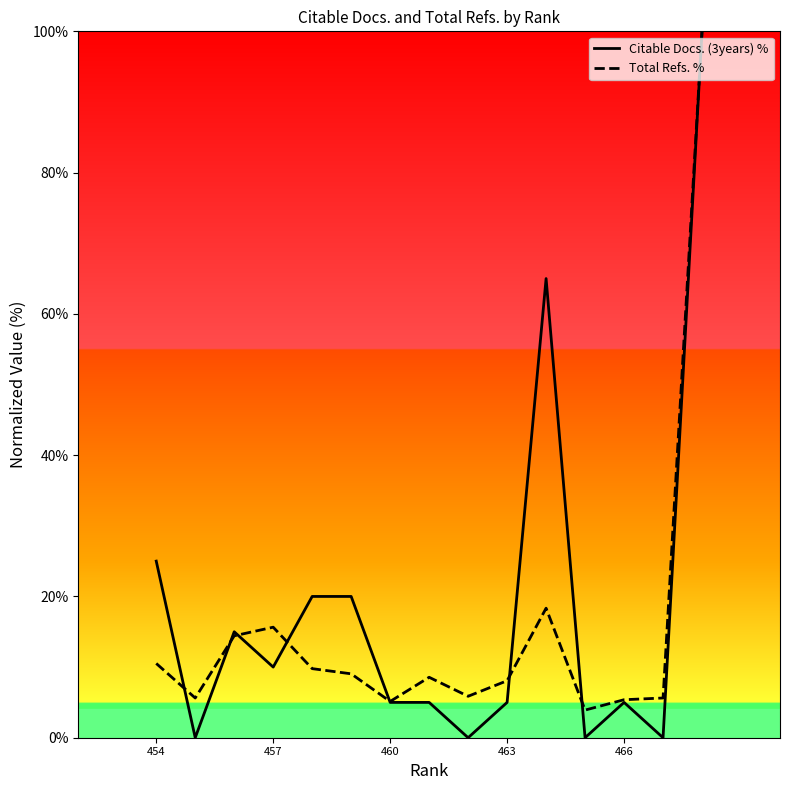

Which series has the widest spread of values?

Citable Docs. (3years) %